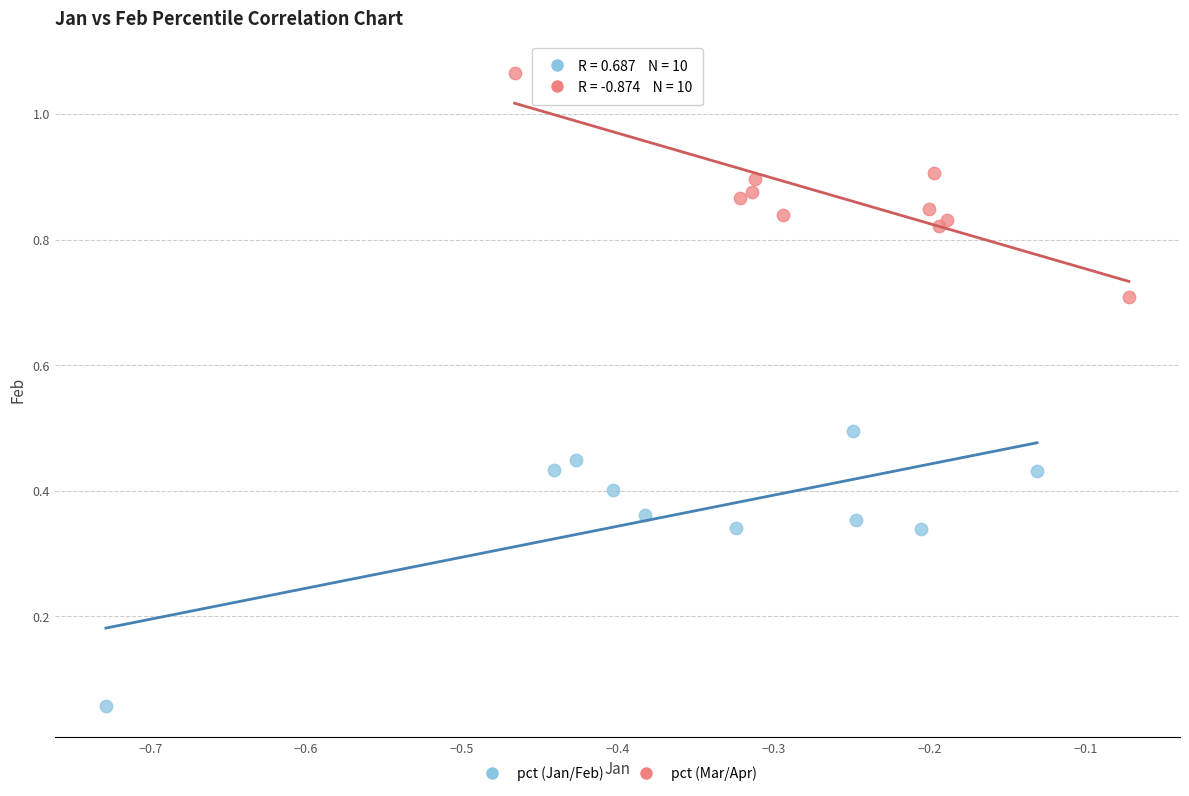

Which series has the largest Y range (max minus min)?

pct (Jan/Feb)